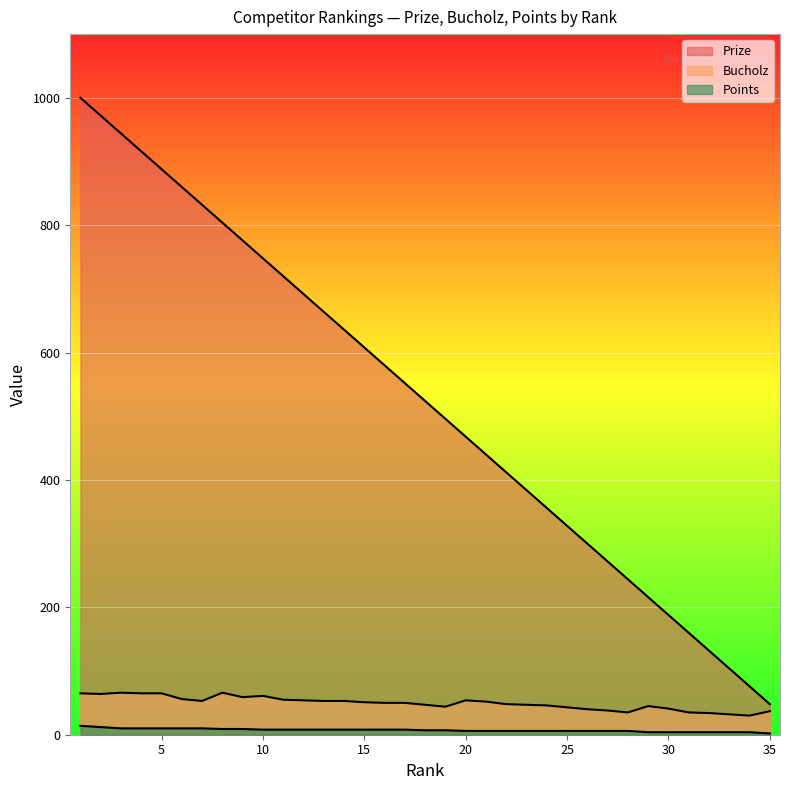

Does the chart display data point markers on the line(s)?

No